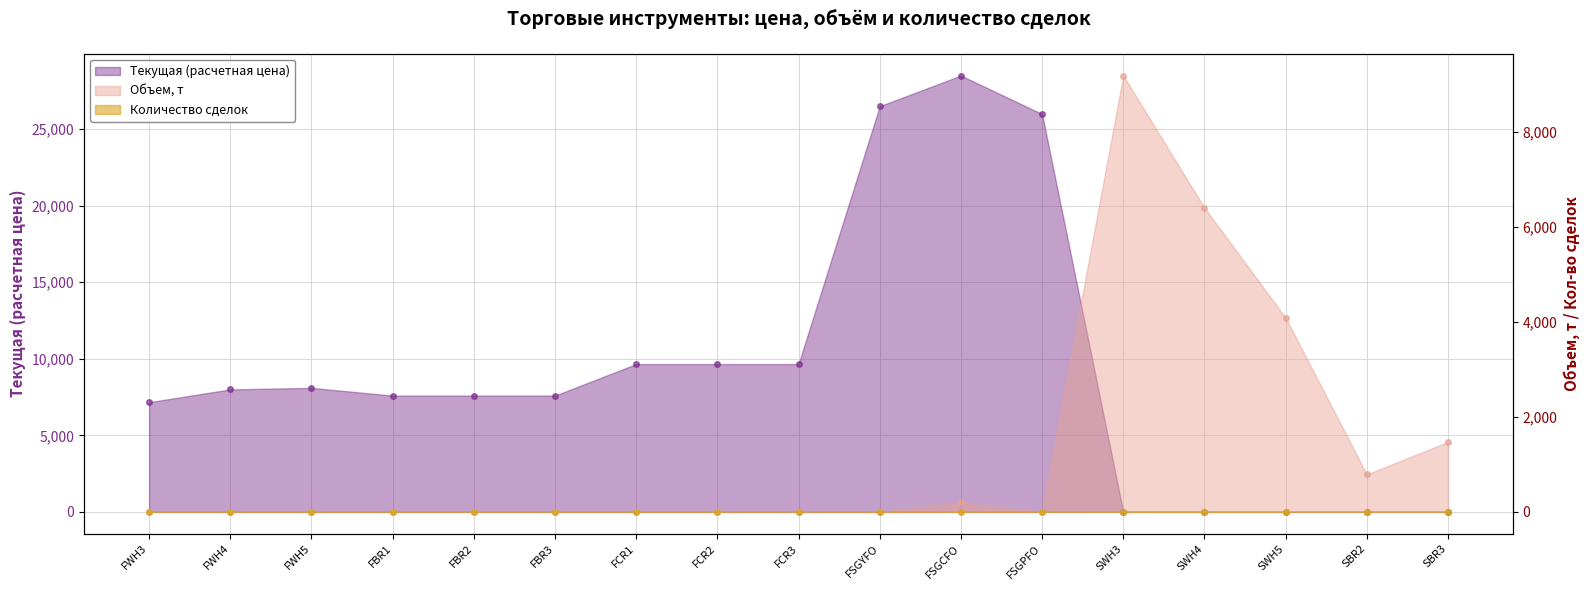

Rank the series at SWH5 from lowest to highest value.

Текущая (расчетная цена), Количество сделок, Объем, т